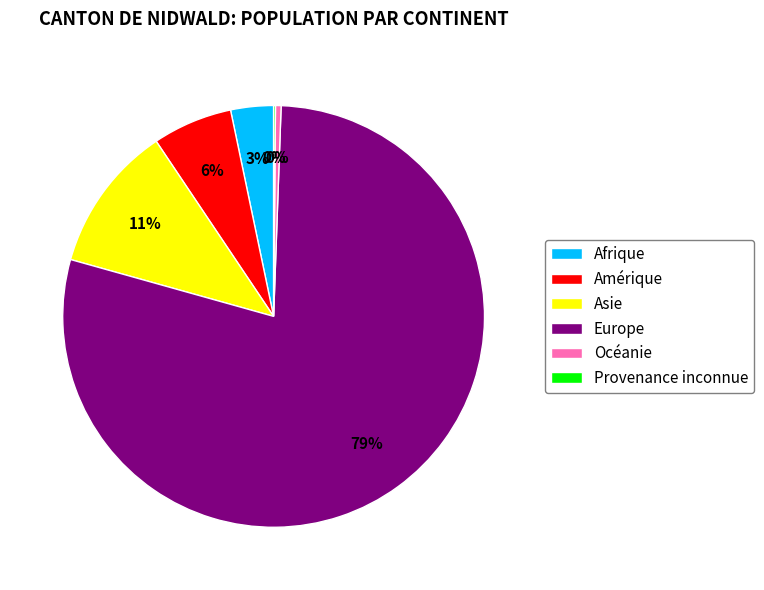

Combined, do Asie and Afrique account for over 50%?

No